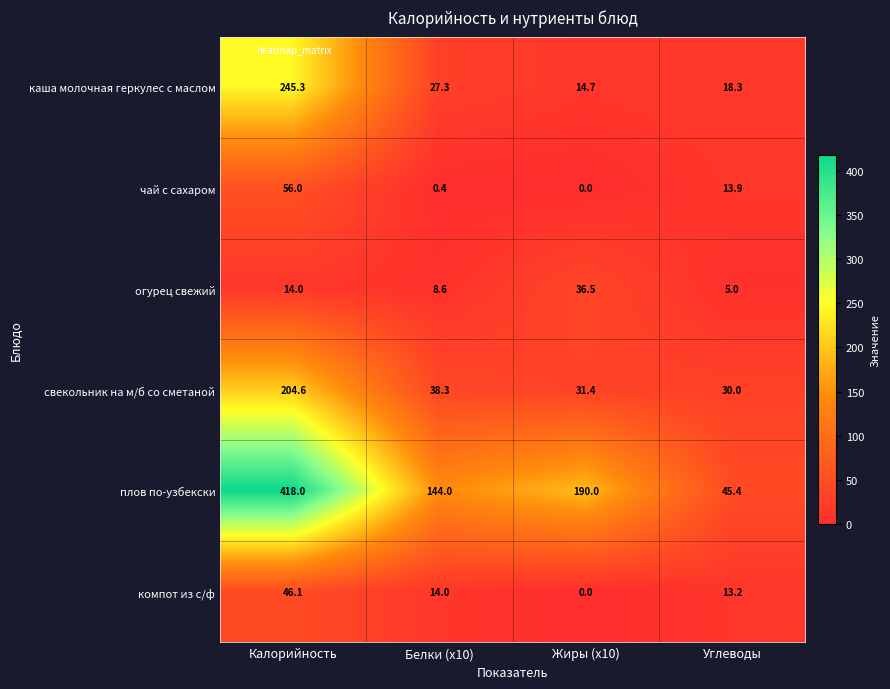

What is the difference between the maximum and minimum values in the свекольник на м/б со сметаной series?

174.6